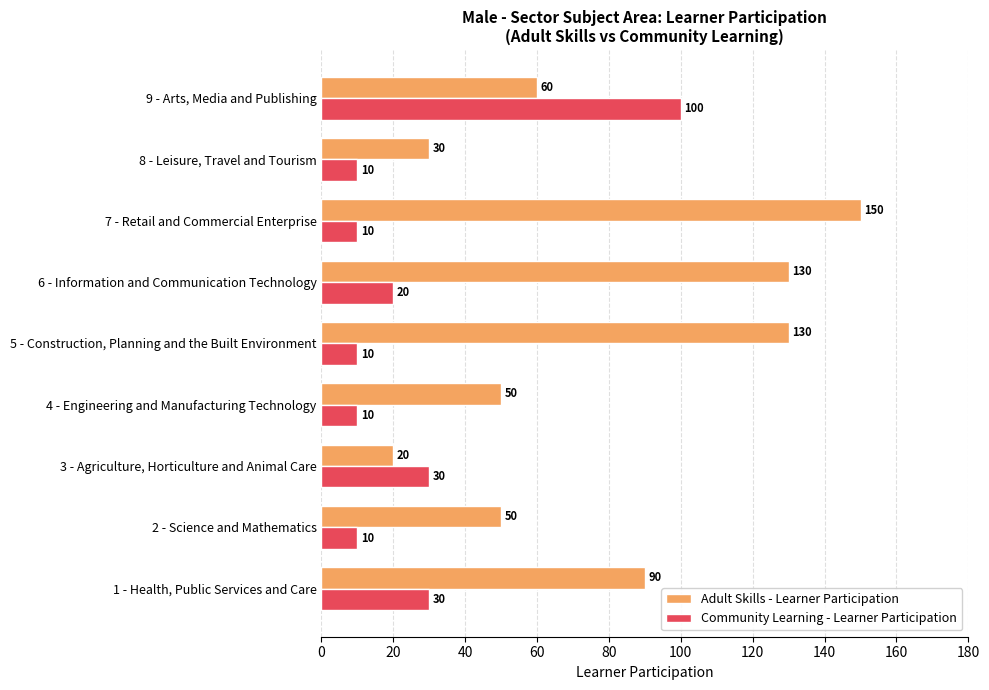

The value of Adult Skills - Learner Participation at 7 - Retail and Commercial Enterprise is 74. True or false?

False